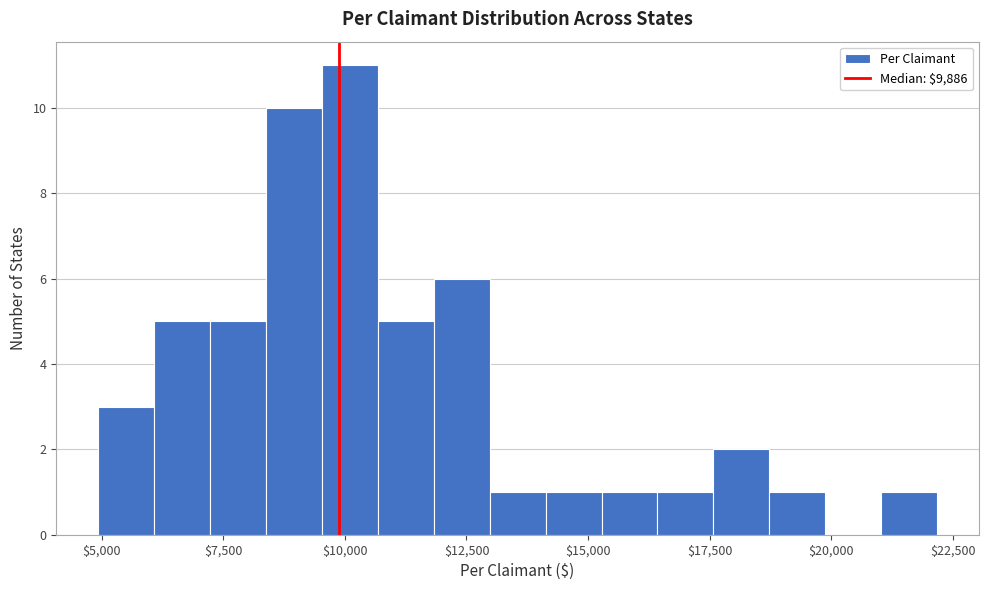

Read against the x-axis, roughly where is the centre of the tallest bar?

10000